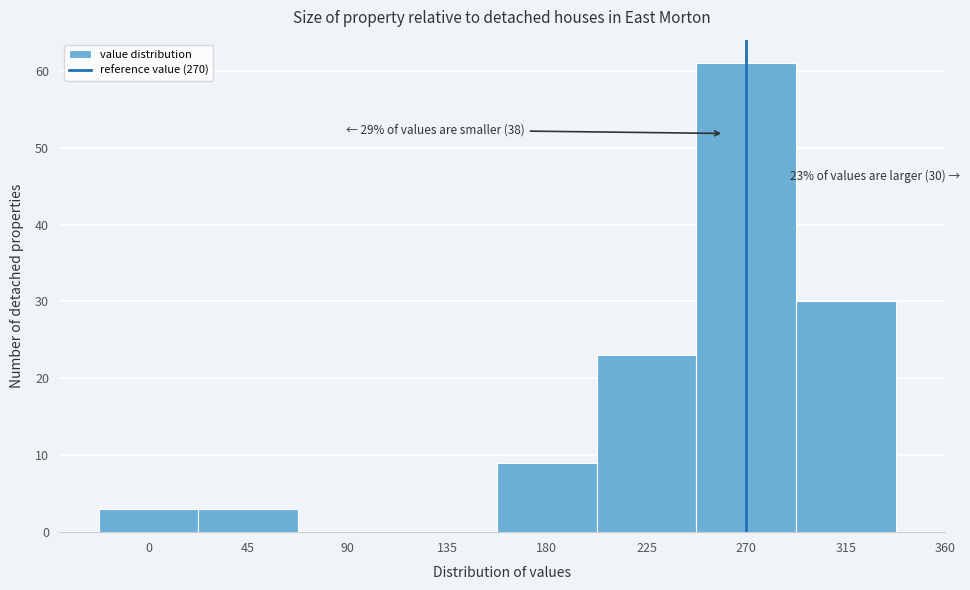

Over which range of the x-axis is the bar tallest?

247.5 to 292.5